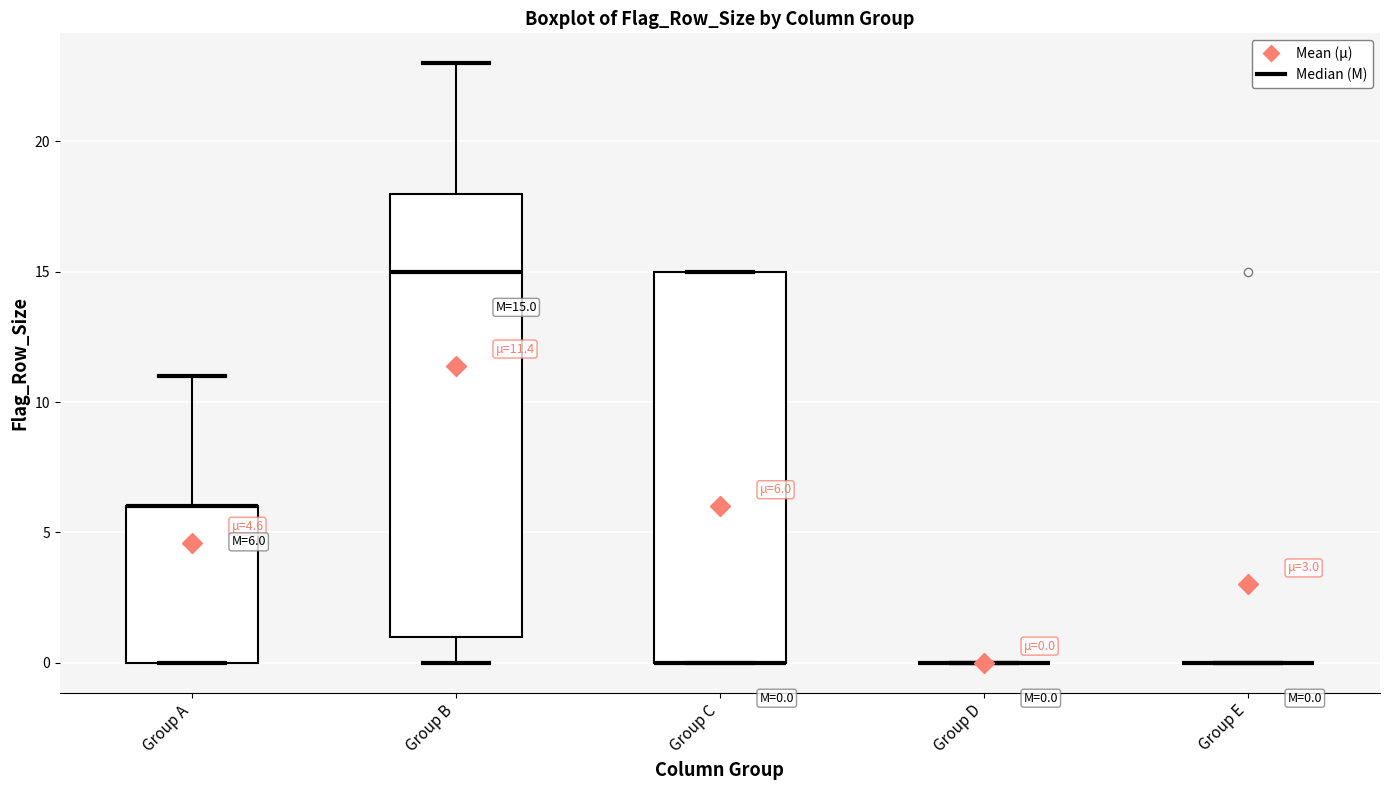

Comparing the boxes themselves (not the whiskers), which one is the tallest?

Group B